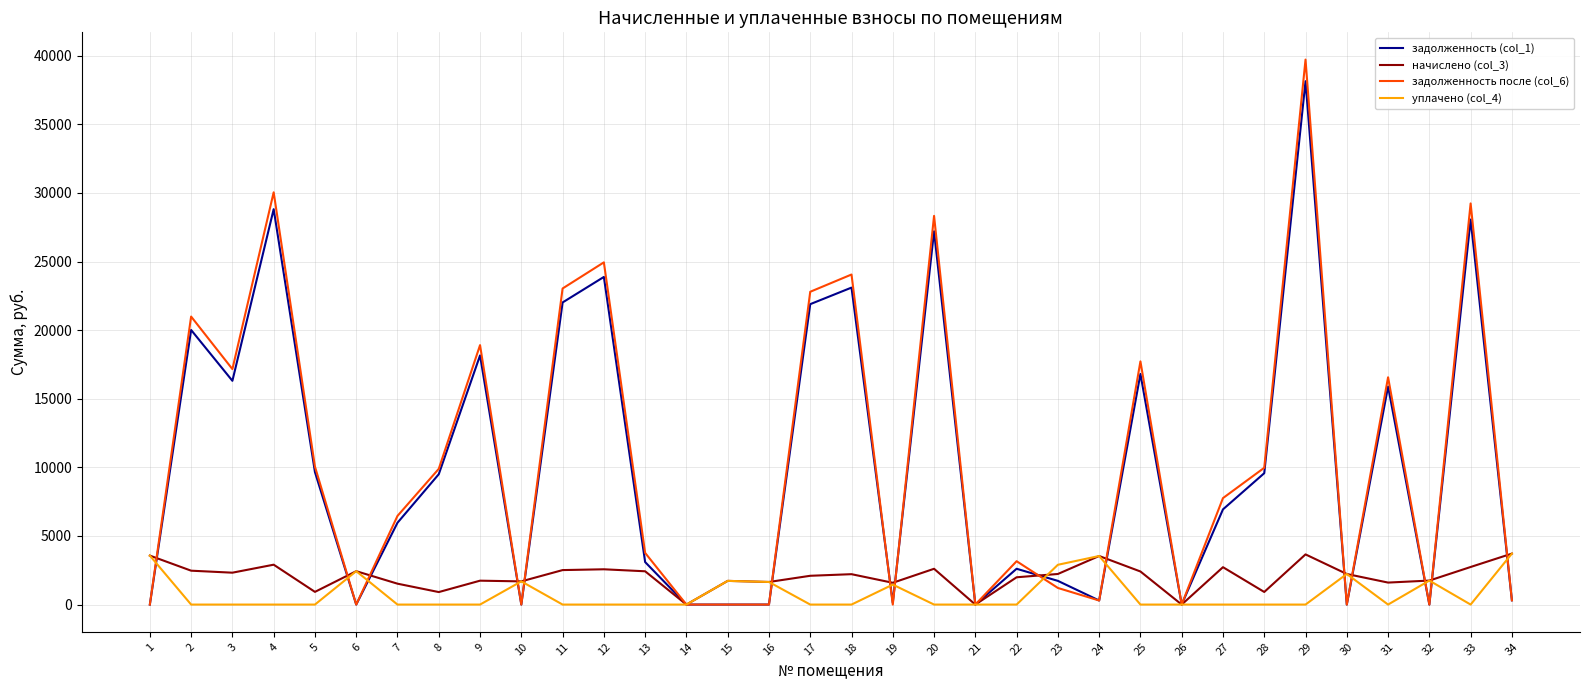

The уплачено (col_4) series shows 3540.0 at 24. True or false?

True